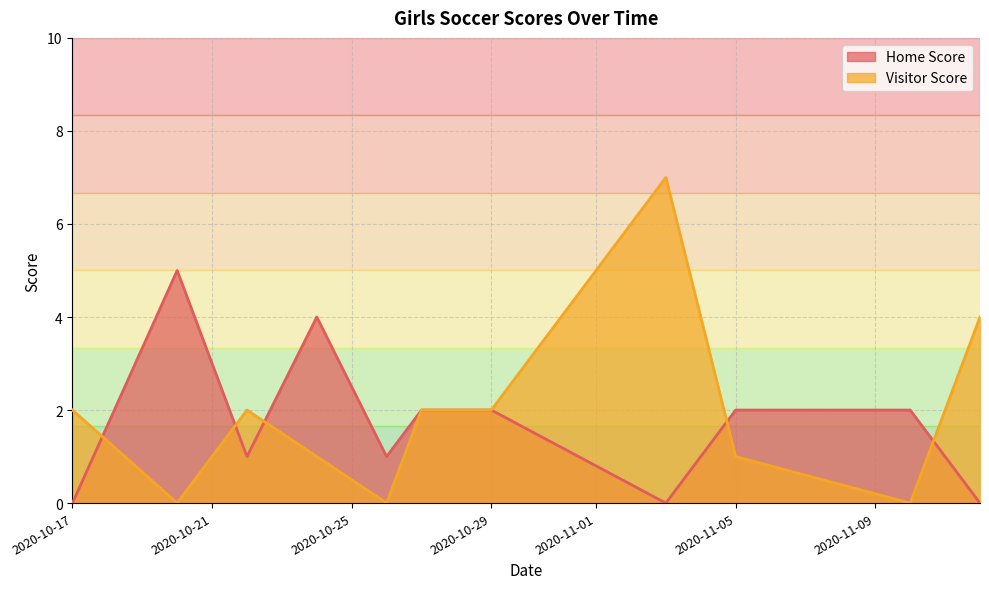

How many interior local peaks does the Visitor Score series have?

2